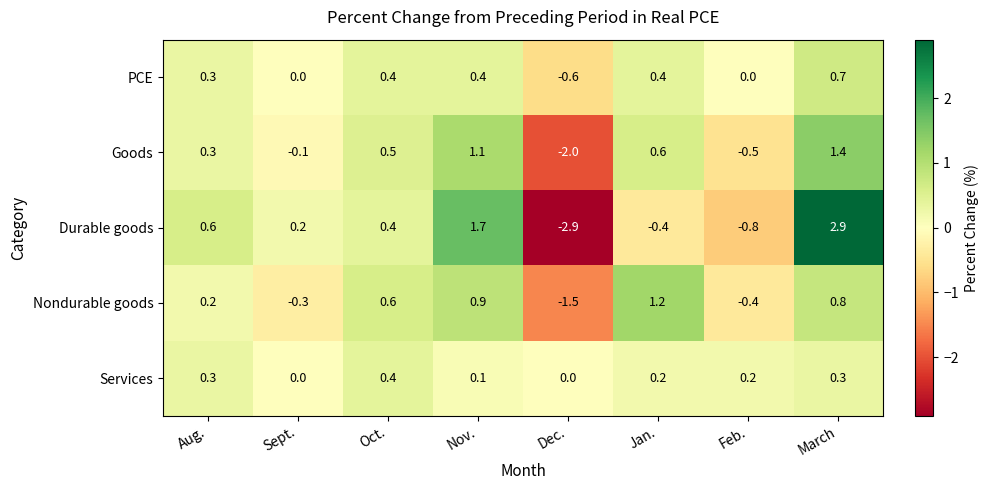

What is the difference between the second highest and second lowest values in the Durable goods series?

2.5